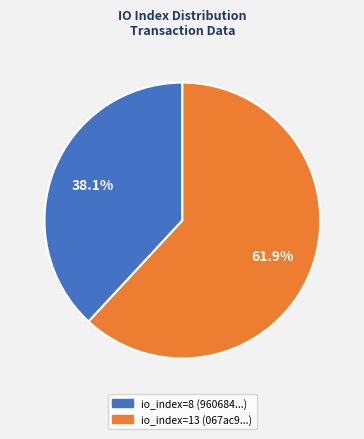

To the nearest percent, what is the average slice percentage?

50%